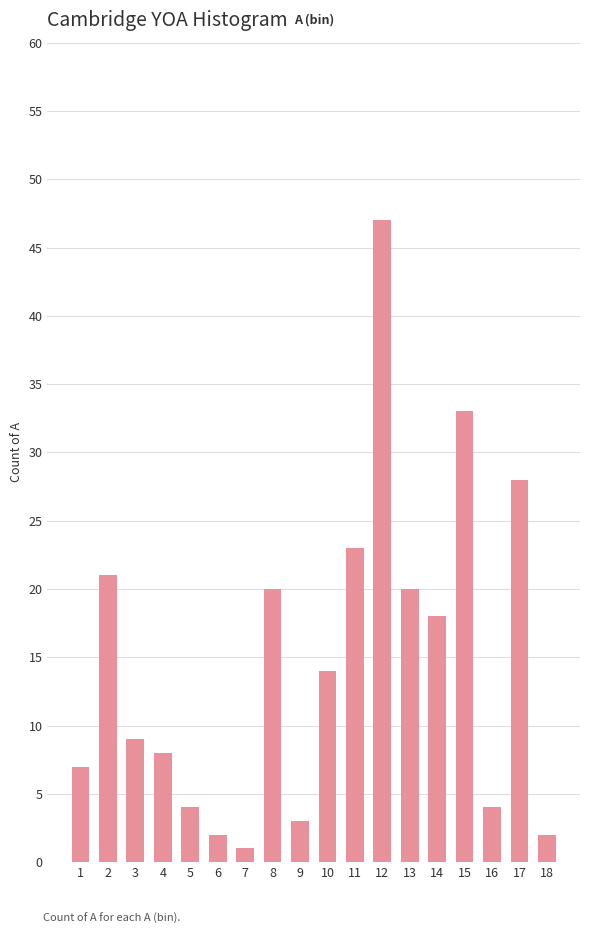

Count the number of categories in the chart.

18